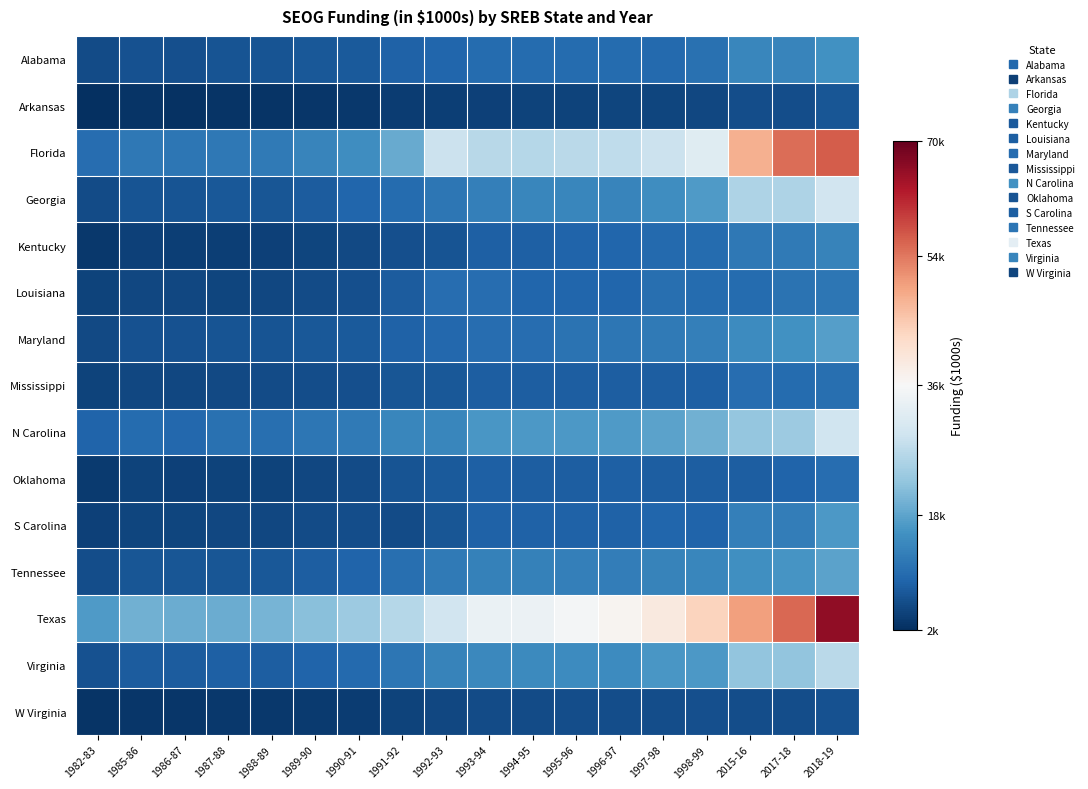

How many data points does each series have?

18